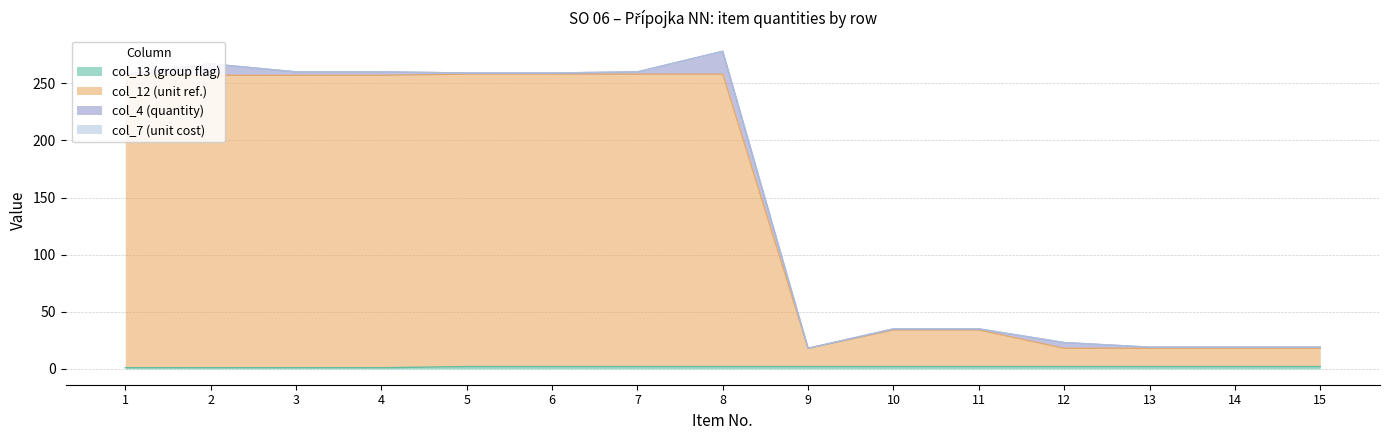

What is the difference between the highest and lowest values at 11?

32